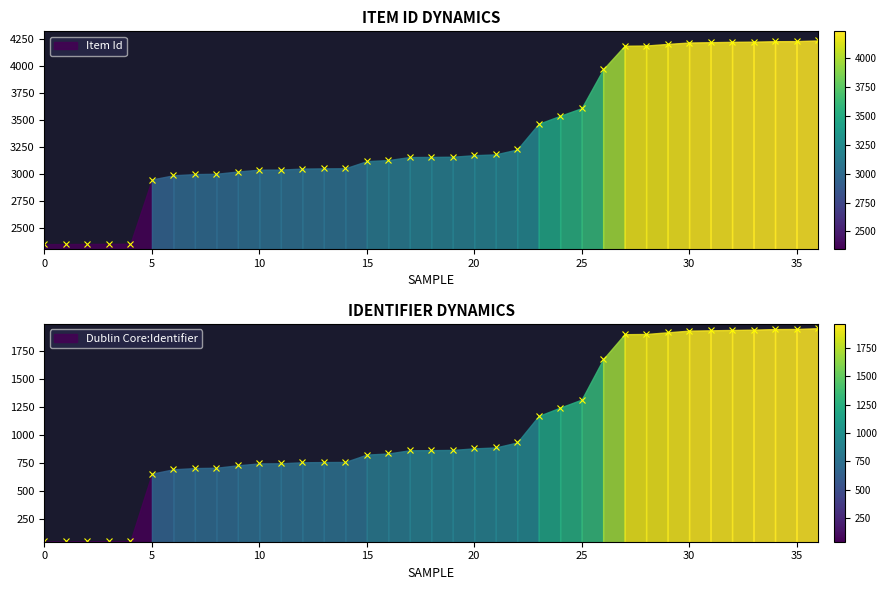

True or false: Dublin Core:Identifier and Item Id intersect in this chart.

False